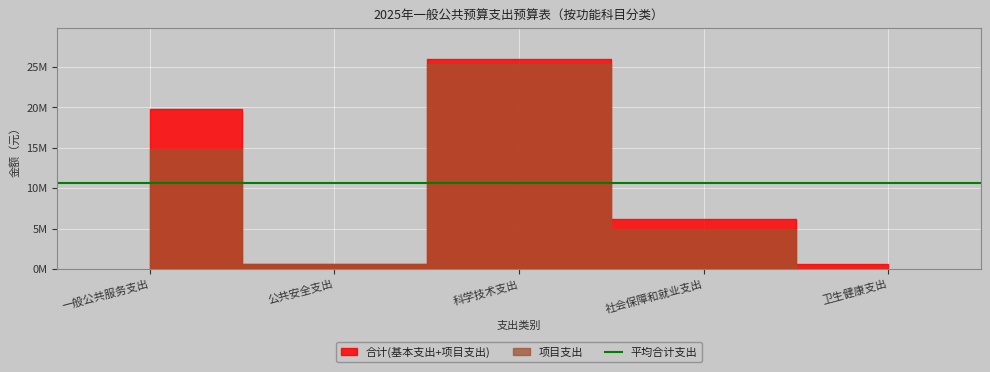

Reading left to right, extract all data points from this chart.

合计(基本支出+项目支出): 一般公共服务支出=19811658.4	公共安全支出=568000.0	科学技术支出=25925907.7	社会保障和就业支出=6123404.6	卫生健康支出=646830.2
项目支出: 一般公共服务支出=14812155.0	公共安全支出=568000.0	科学技术支出=25405800.0	社会保障和就业支出=5000000.0	卫生健康支出=0.0